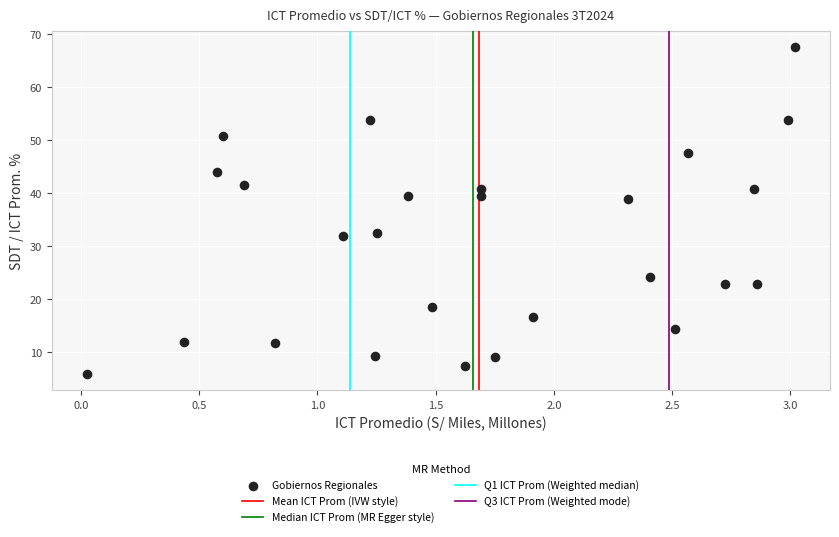

What is the range of Y values (max minus min)?

61.8